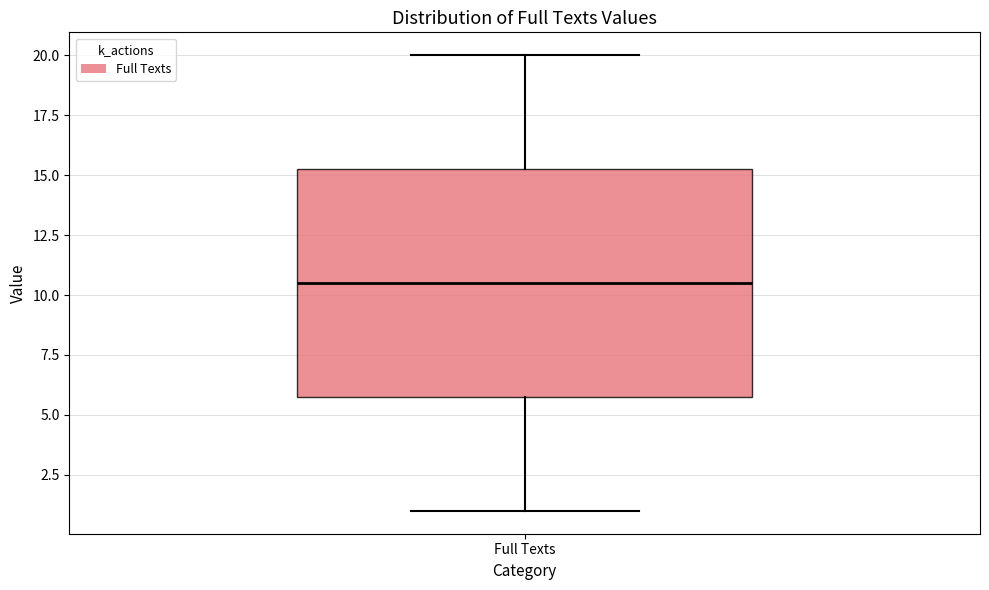

Where does the lower whisker of the box for Full Texts end on the y-axis? The values are not printed on the chart, so give them approximately, as read against the axis.

1.0